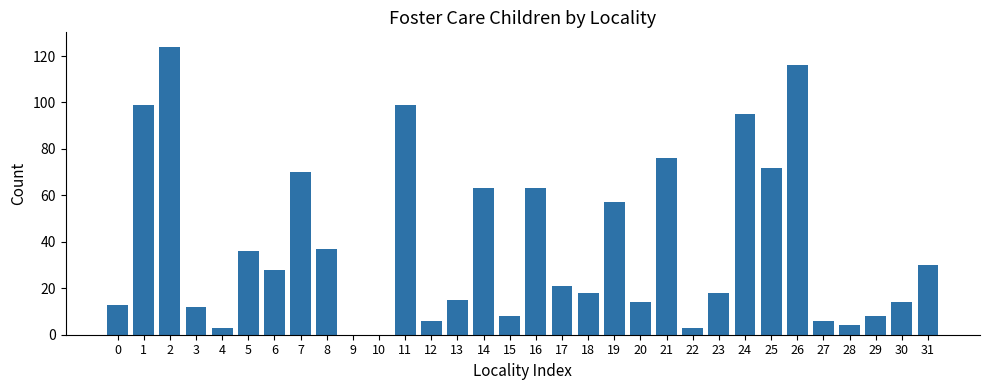

Reading left to right, transcribe all the data shown in this chart.

0=13	1=99	2=124	3=12	4=3	5=36	6=28	7=70	8=37	9=0	10=0	11=99	12=6	13=15	14=63	15=8	16=63	17=21	18=18	19=57	20=14	21=76	22=3	23=18	24=95	25=72	26=116	27=6	28=4	29=8	30=14	31=30